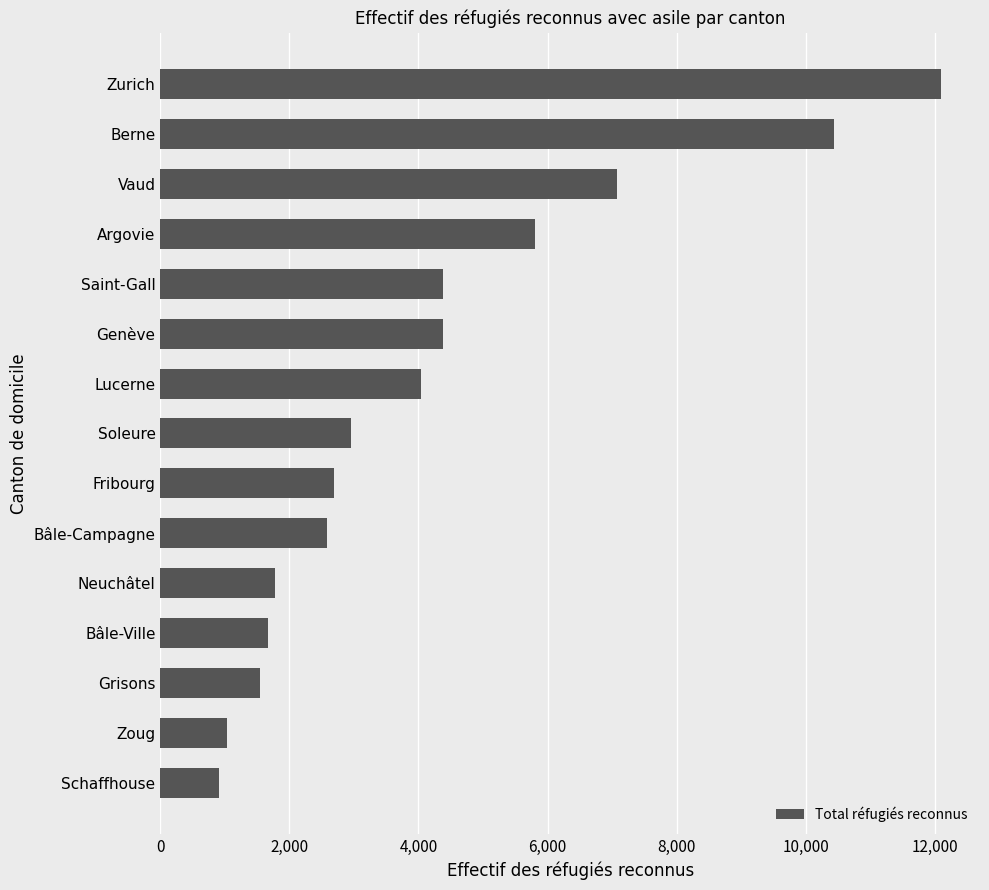

Count the number of data series in this chart.

1